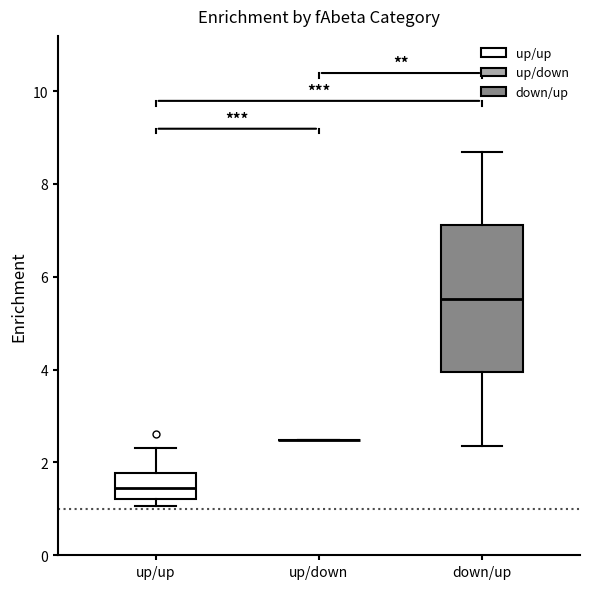

Reading left to right, transcribe this box plot: for each box, give where its median line is, the range the box spans, and where its two whiskers end, as read against the y-axis. The values are not printed on the chart, so give them approximately, as read against the axis.

up/up: median 1.4, box 1.2 to 1.8, whiskers 1.0 to 2.4
up/down: box collapsed to a line at 2.4, whiskers 2.4 to 2.4
down/up: median 5.6, box 4.0 to 7.2, whiskers 2.4 to 8.6